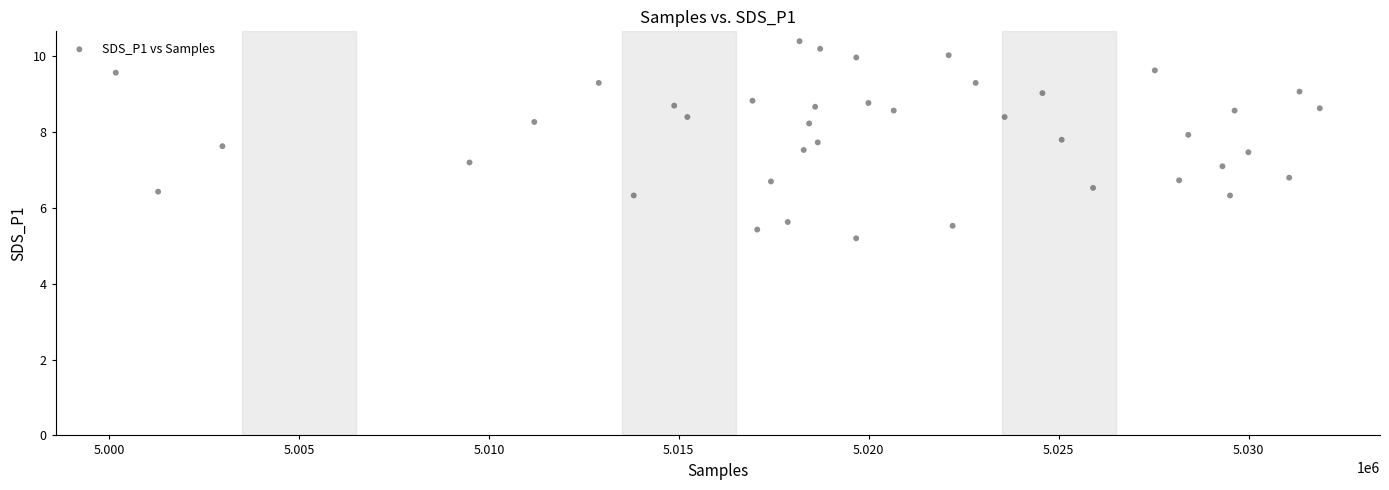

What is the range of X values (max minus min)?

31692.0